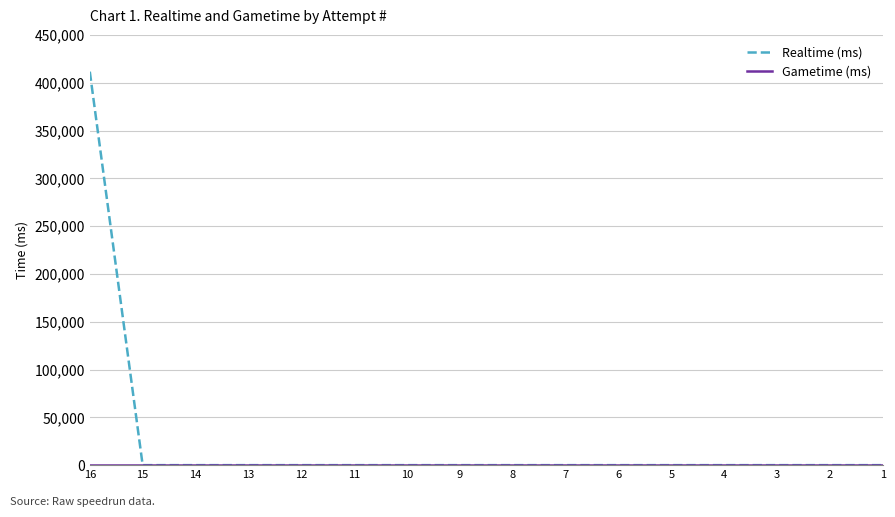

Which label corresponds to the largest value in the chart?

16